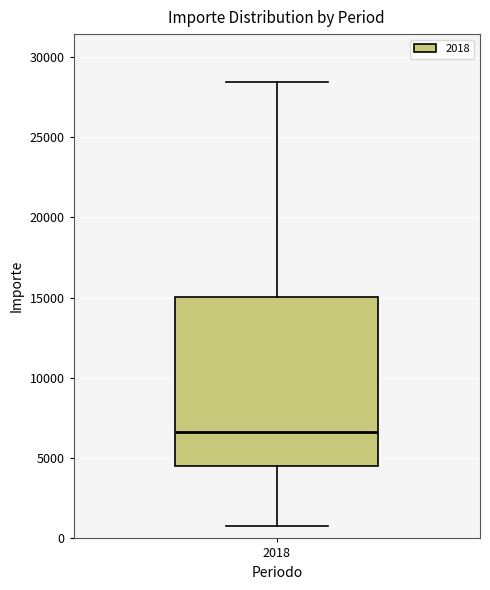

Transcribe this box plot: give where the median line is, the range the box spans, and where the two whiskers end, as read against the y-axis. The values are not printed on the chart, so give them approximately, as read against the axis.

median 6500, box 4500 to 15000, whiskers 1000 to 28500